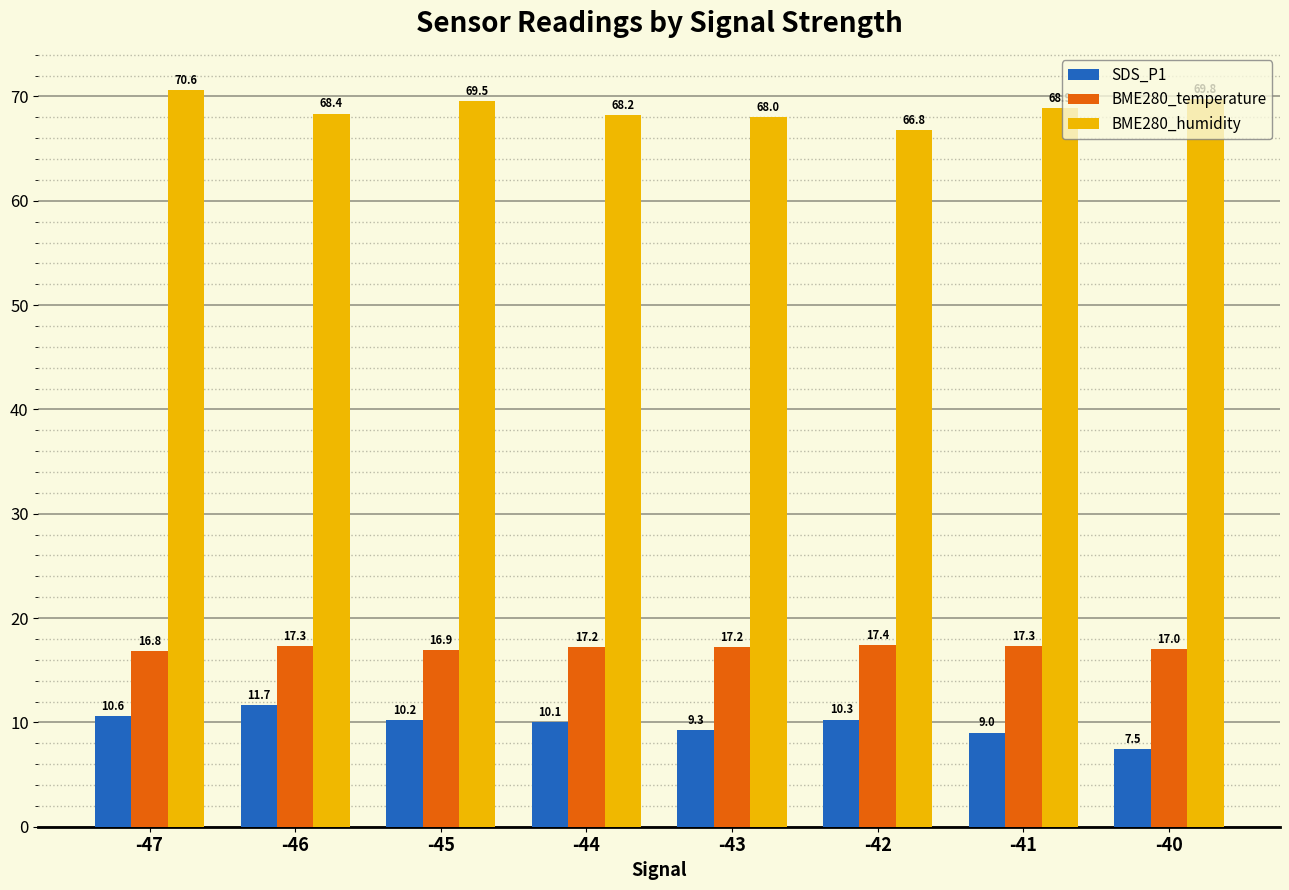

What is the sum of all SDS_P1 values?

78.5